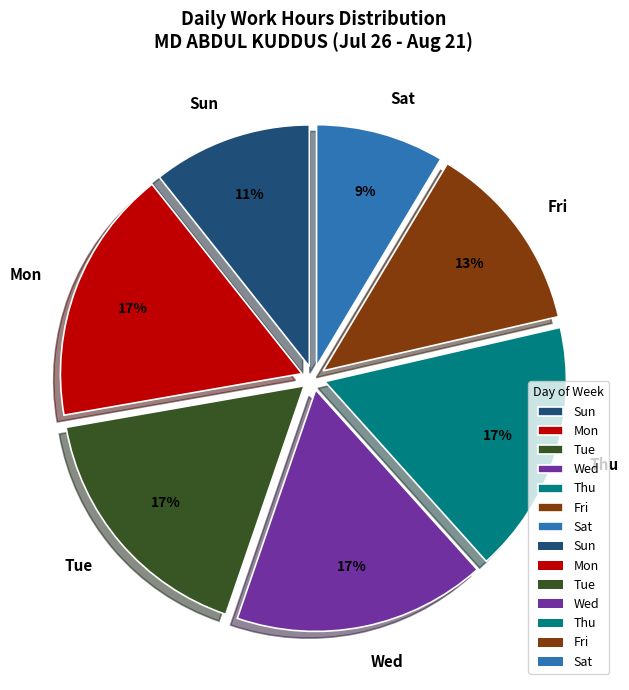

Which category has the smallest portion of the pie?

Sat